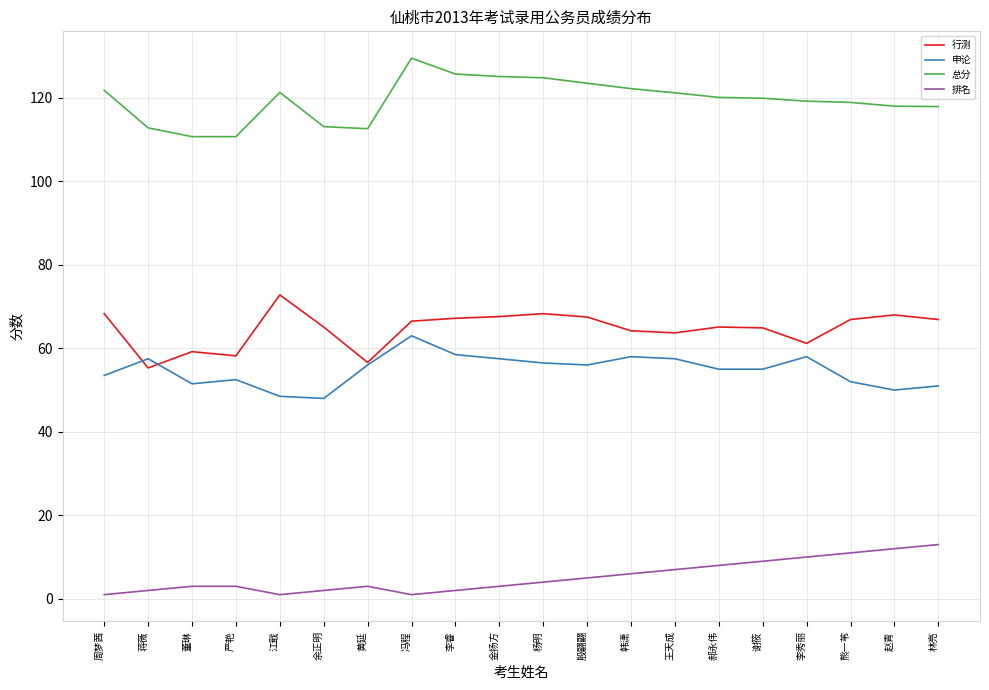

What position from the right is 李秀丽?

4